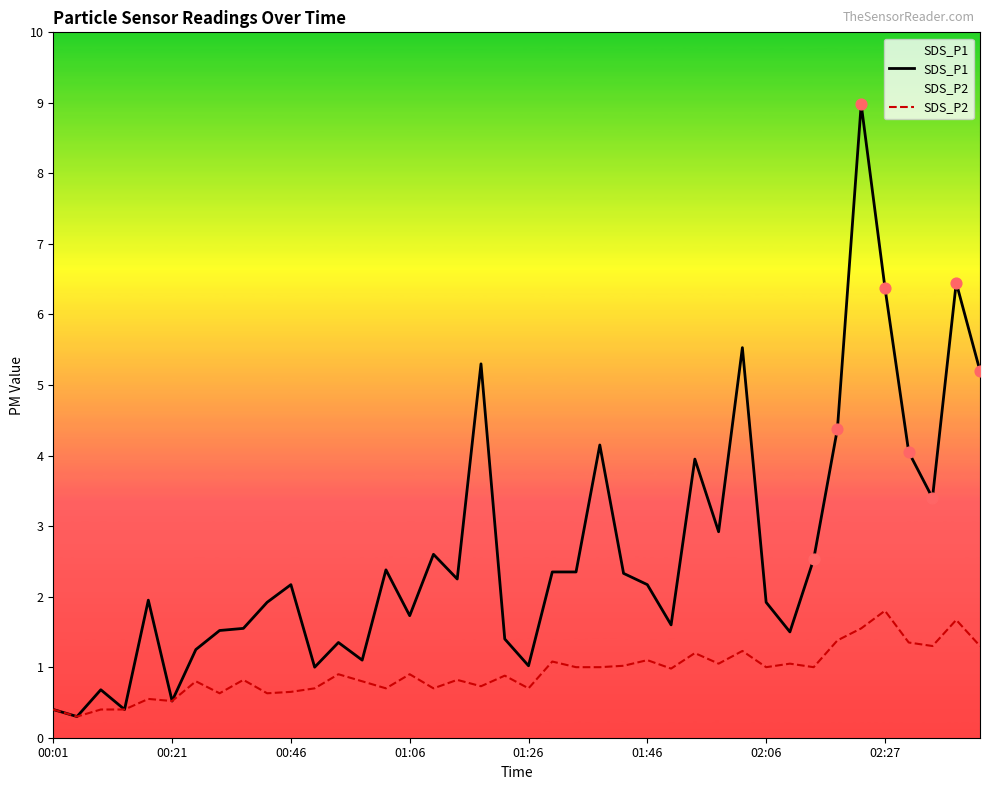

What is the total value across all series at 28?

4.0